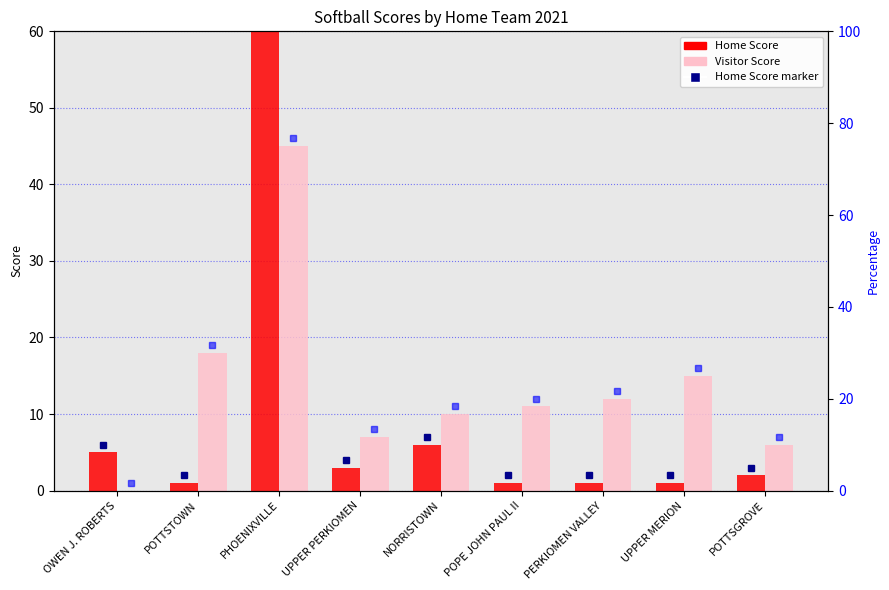

Are the bars grouped side by side (vs. stacked)?

Yes